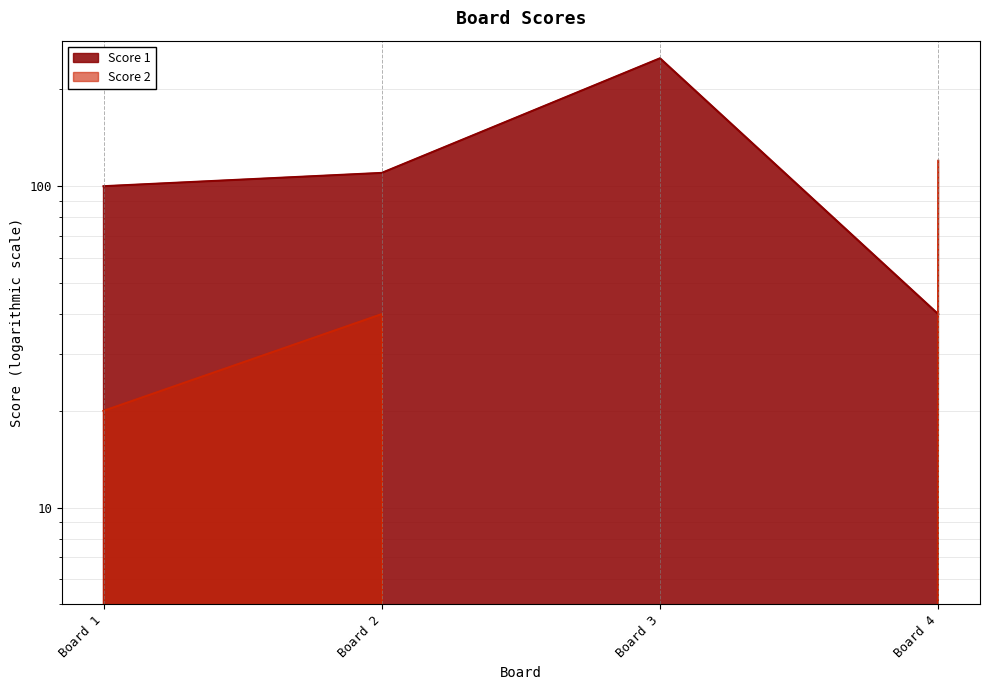

At which category does Score 2 reach its first local valley?

Board 3